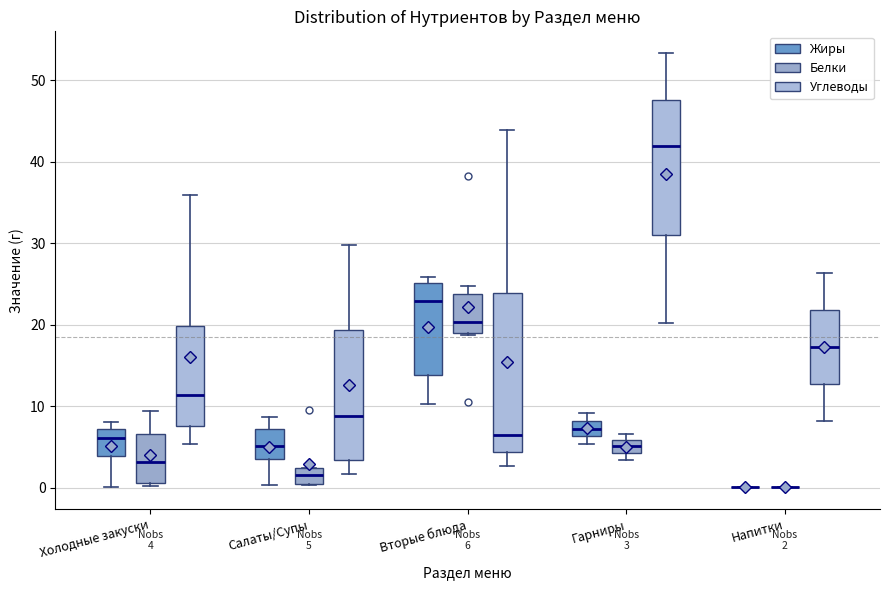

Comparing the boxes themselves (not the whiskers), which one is the tallest?

Вторые блюда (Углеводы)